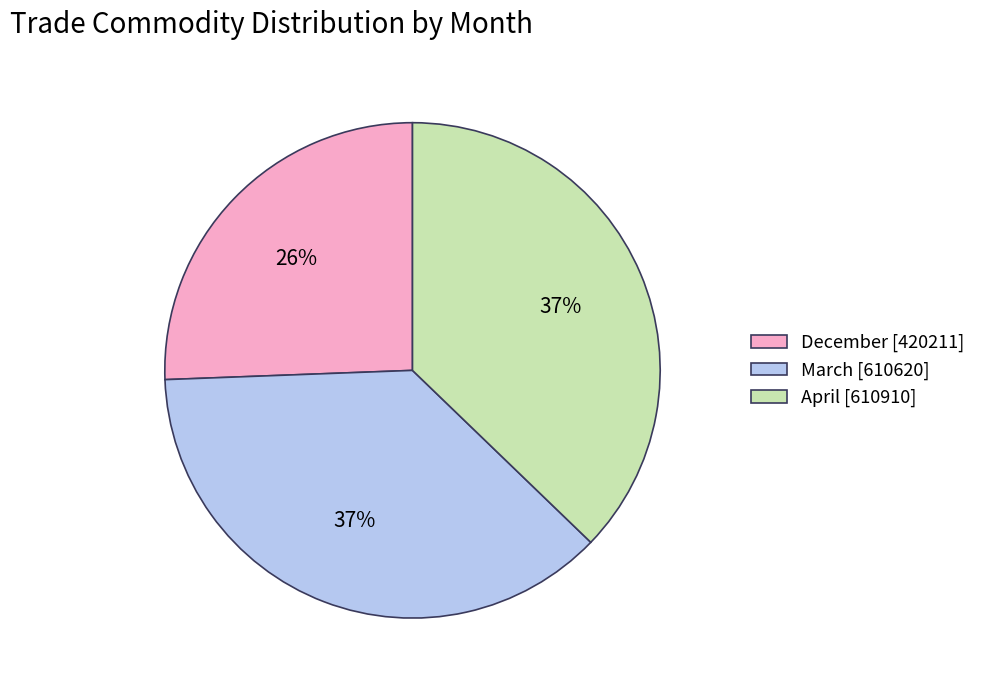

How many slices are in this pie chart?

3